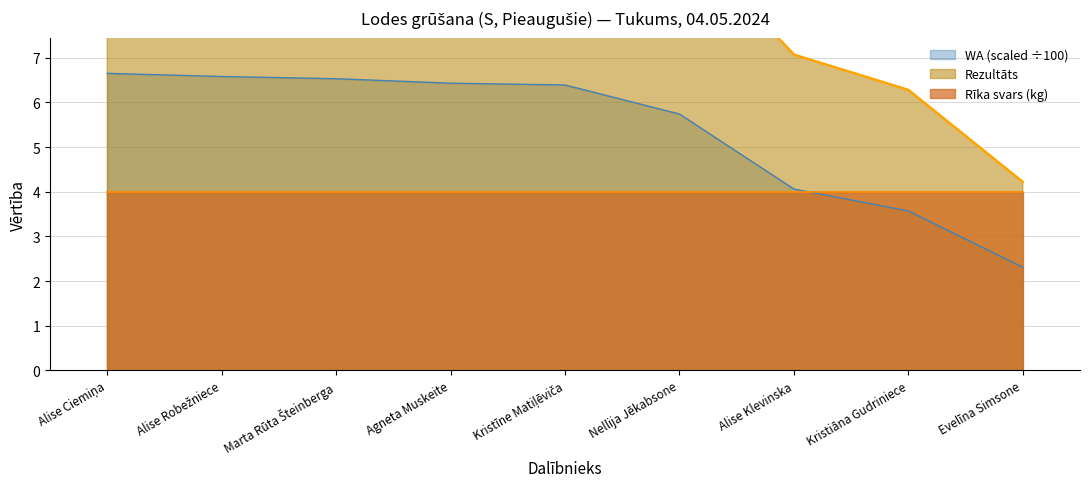

Which has a higher value, Agneta Muskeite or Alise Robežniece?

Alise Robežniece